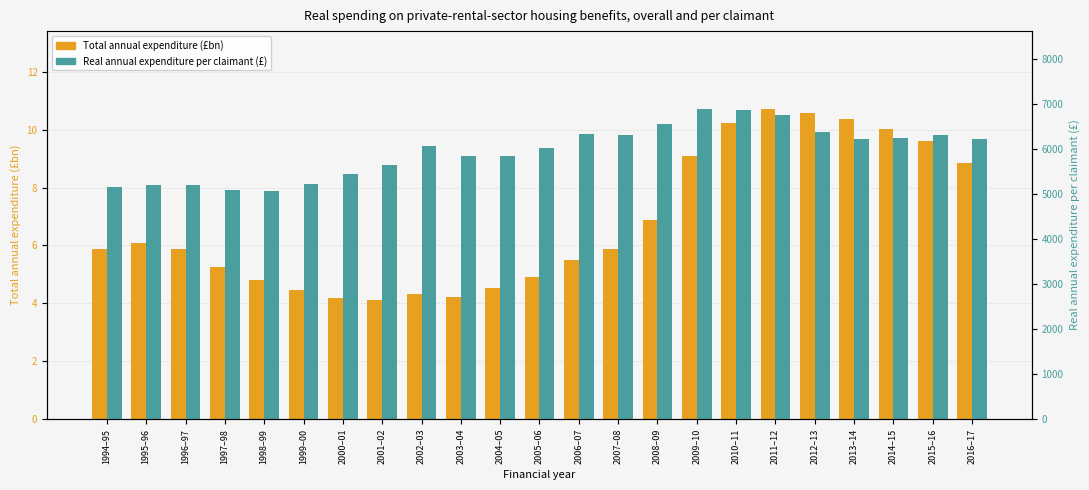

What is the sum of all Real annual expenditure per claimant (£) values?

136866.2